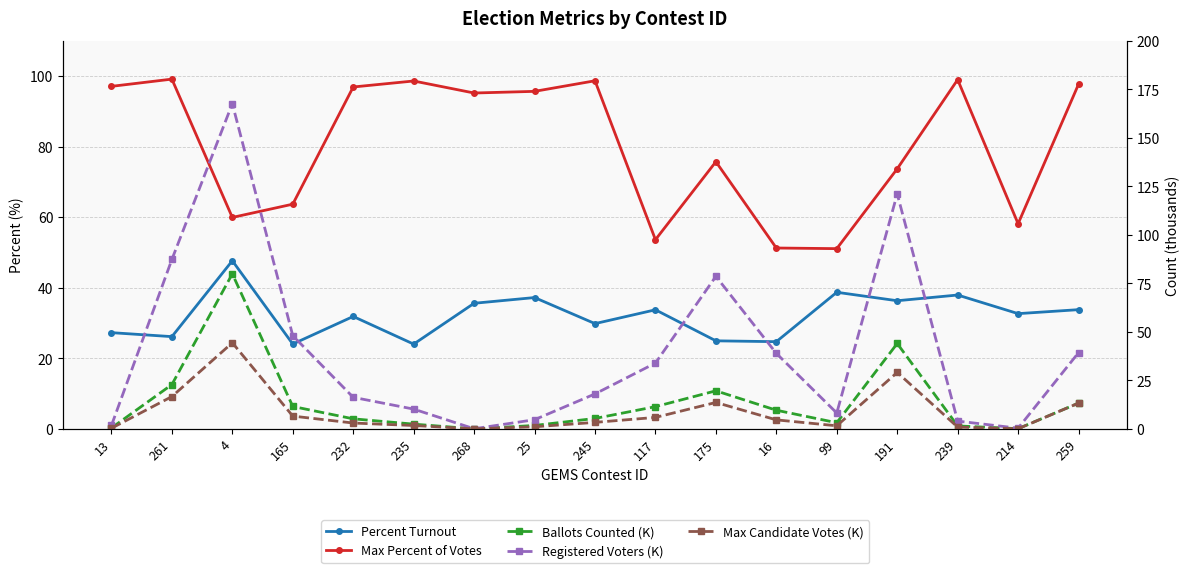

What is the difference between the Percent Turnout values at 268 and 175?

10.6